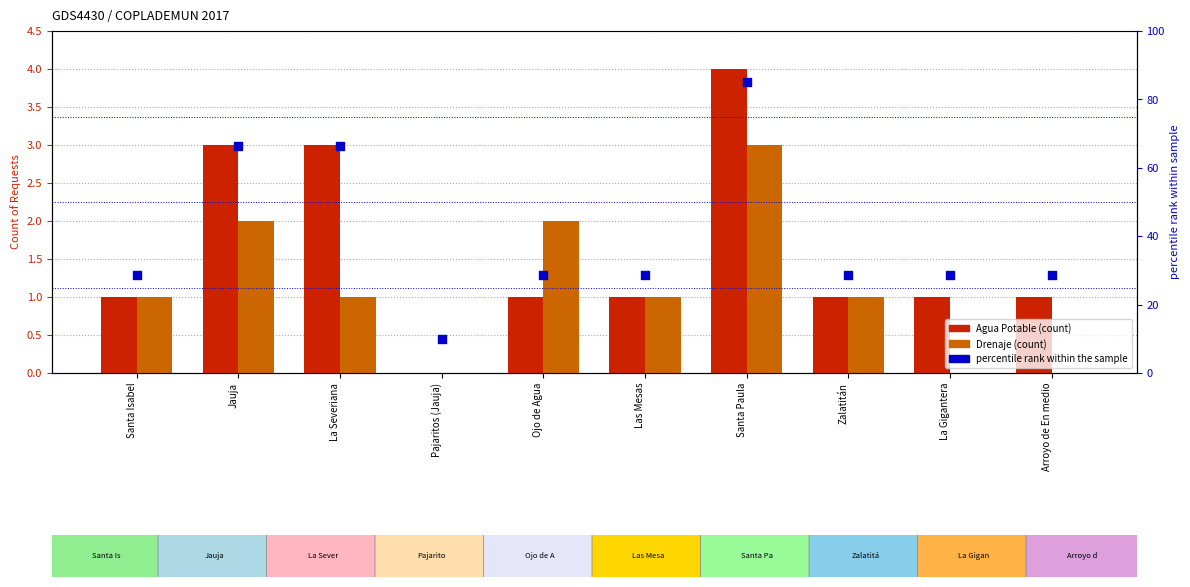

Which series reaches the maximum Y coordinate?

percentile rank within the sample